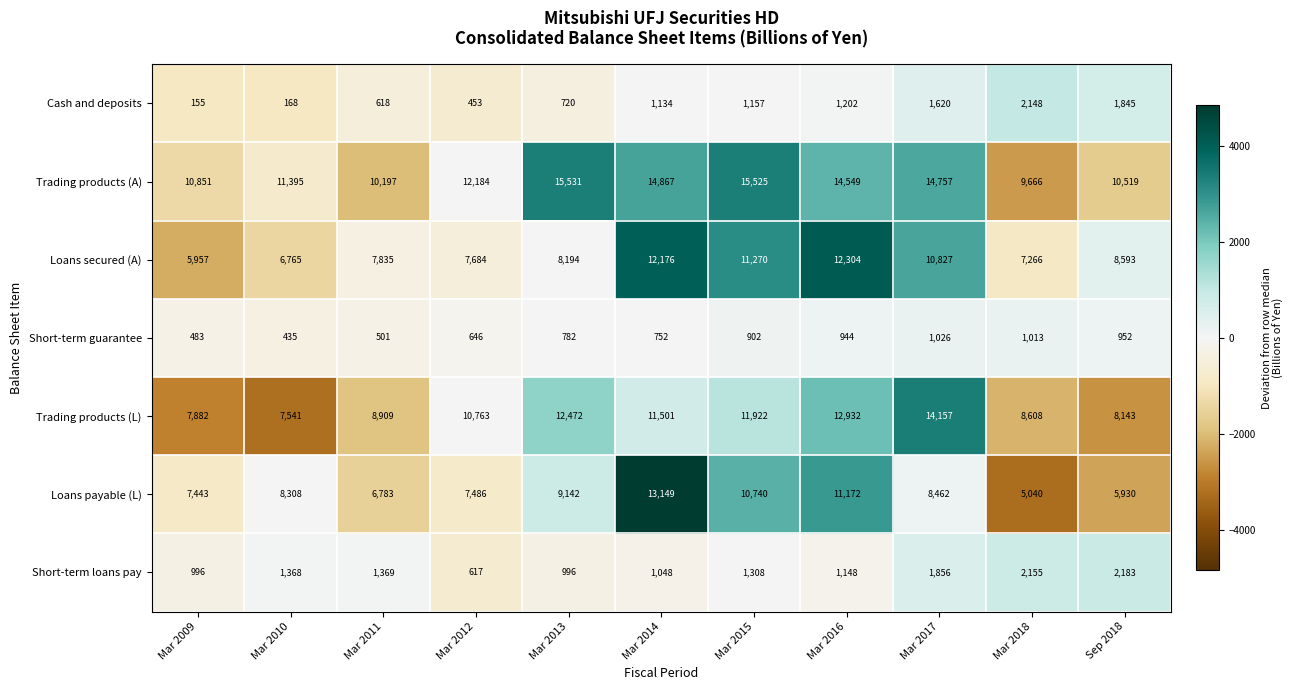

Read the Short-term loans pay value at Mar 2015.

1308